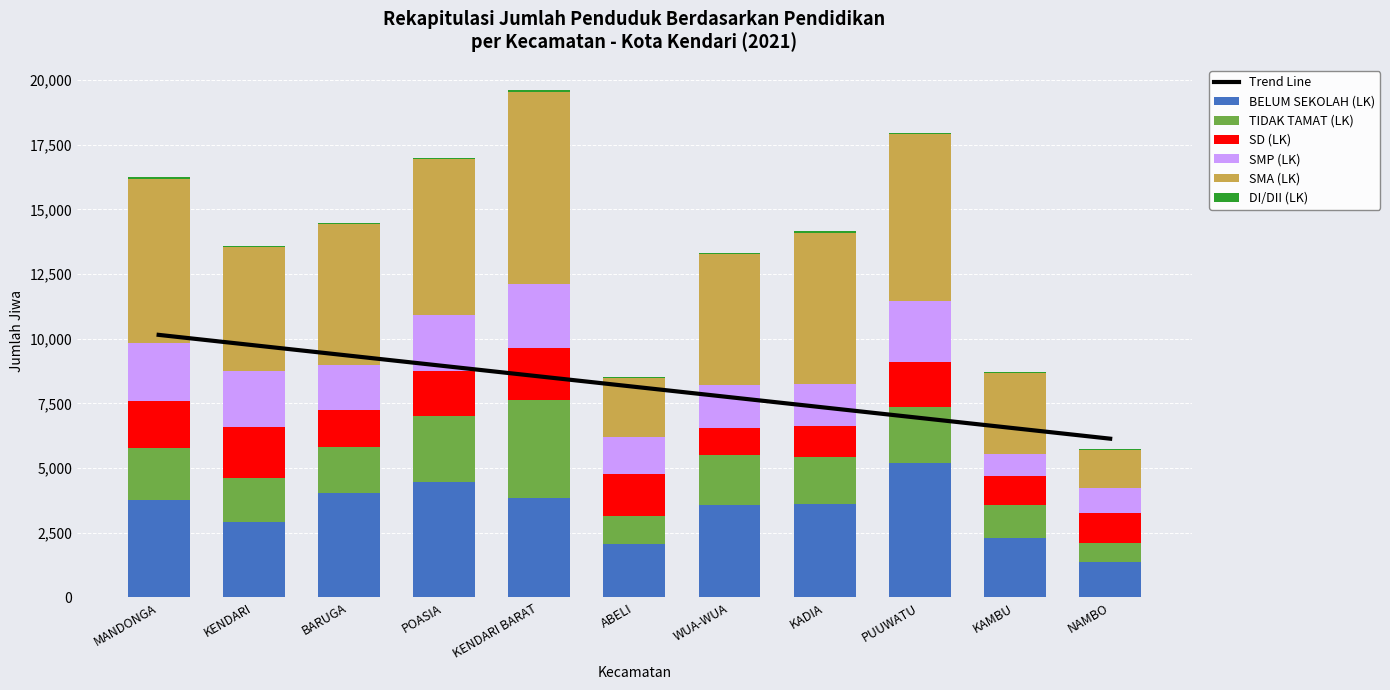

Rank the series at KAMBU from highest to lowest value.

SMA (LK), BELUM SEKOLAH (LK), TIDAK TAMAT (LK), SD (LK), SMP (LK), DI/DII (LK)